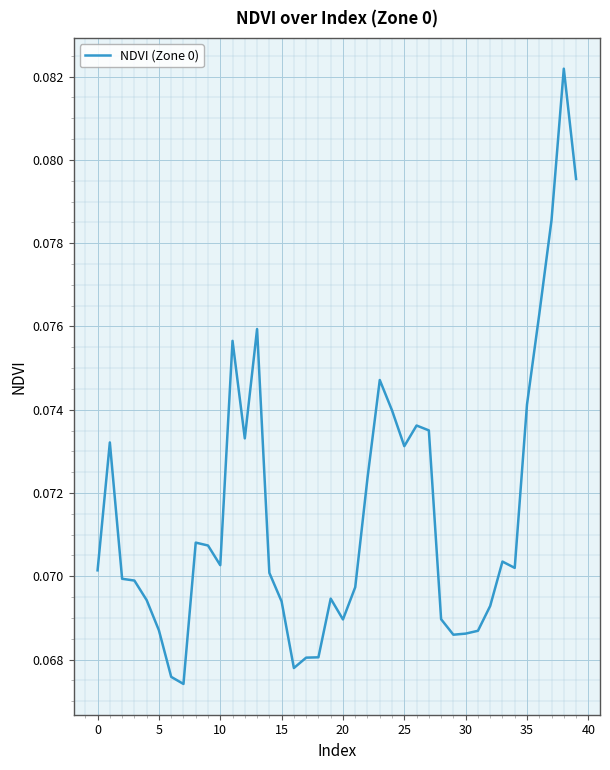

Between 35 and 15, which is larger?

35